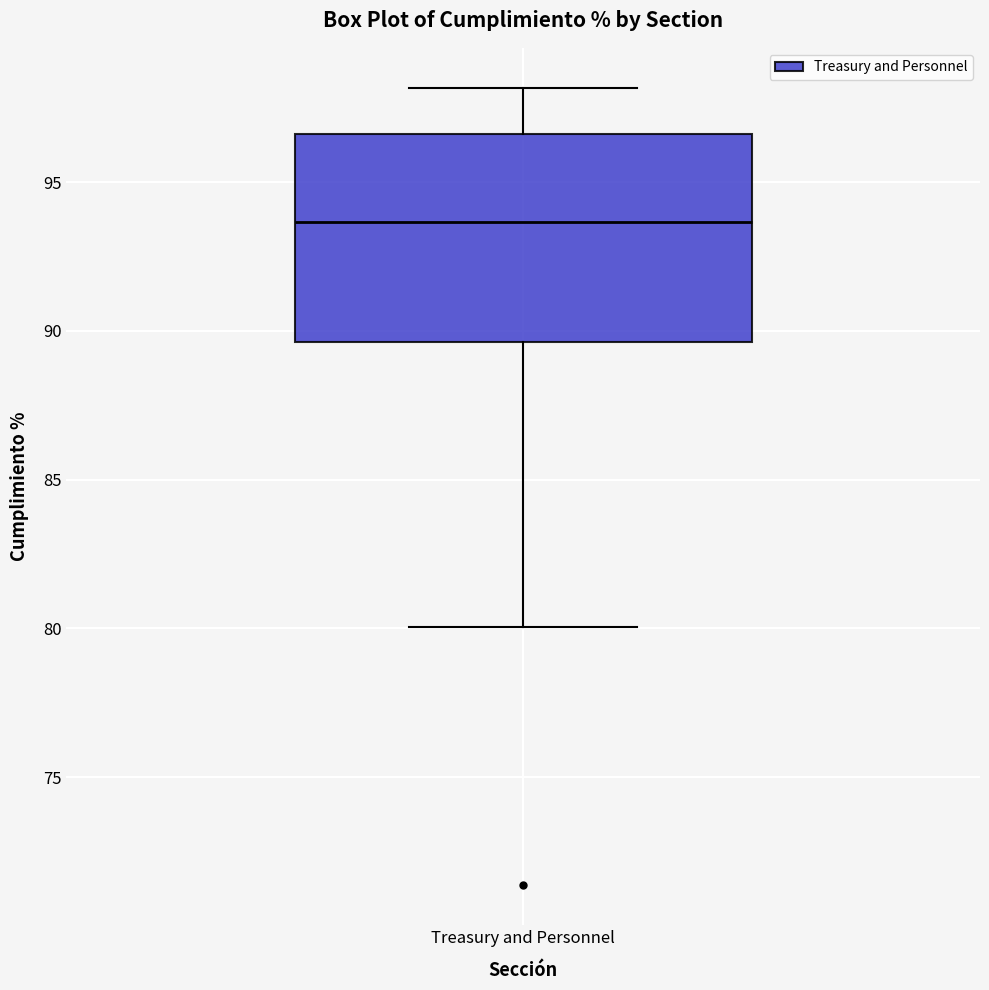

Where is the upper edge of the box for Treasury and Personnel on the y-axis? The values are not printed on the chart, so give them approximately, as read against the axis.

96.5